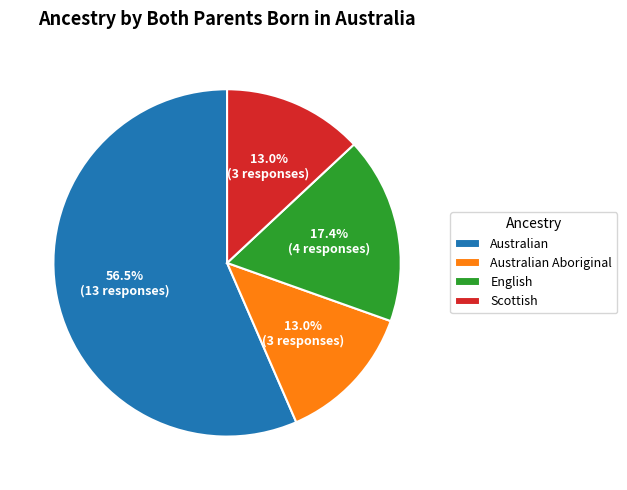

Which category accounts for the majority?

Australian